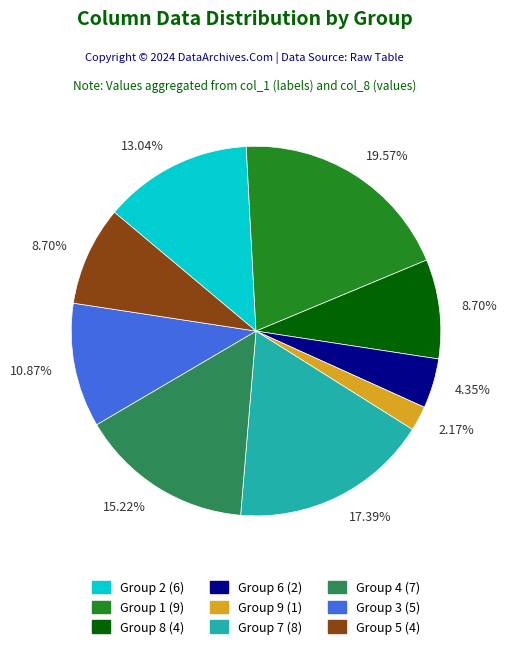

Is Group 3 (5) the majority of the pie?

No